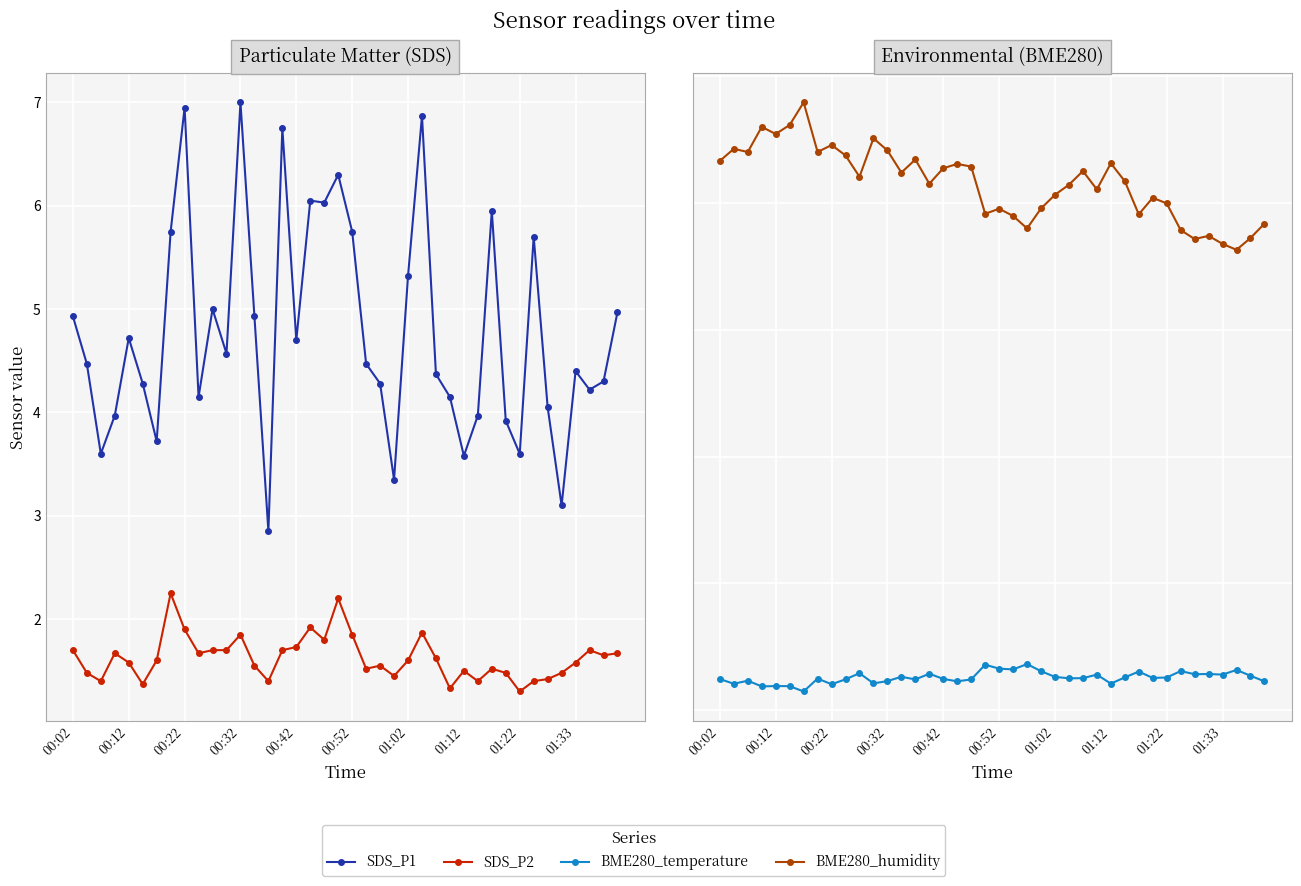

Is it true that SDS_P1 equals 4.2 at 27?

True